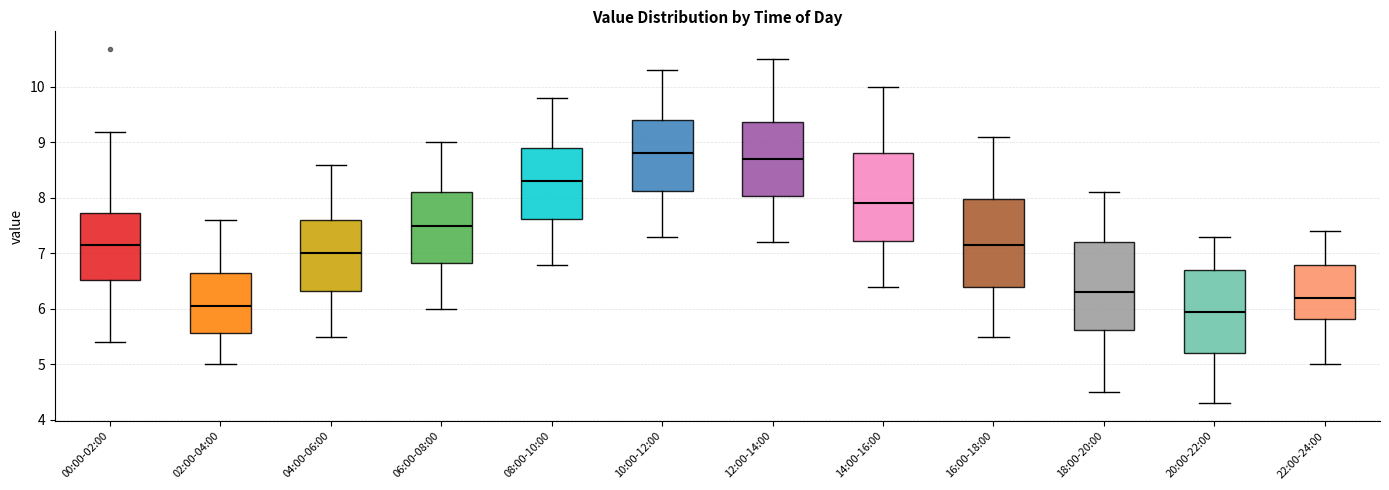

Reading left to right, transcribe this box plot: for each box, give where its median line is, the range the box spans, and where its two whiskers end, as read against the y-axis. The values are not printed on the chart, so give them approximately, as read against the axis.

00:00-02:00: median 7.2, box 6.5 to 7.7, whiskers 5.4 to 9.2
02:00-04:00: median 6.1, box 5.6 to 6.7, whiskers 5.0 to 7.6
04:00-06:00: median 7.0, box 6.3 to 7.6, whiskers 5.5 to 8.6
06:00-08:00: median 7.5, box 6.8 to 8.1, whiskers 6.0 to 9.0
08:00-10:00: median 8.3, box 7.6 to 8.9, whiskers 6.8 to 9.8
10:00-12:00: median 8.8, box 8.1 to 9.4, whiskers 7.3 to 10.3
12:00-14:00: median 8.7, box 8.0 to 9.4, whiskers 7.2 to 10.5
14:00-16:00: median 7.9, box 7.2 to 8.8, whiskers 6.4 to 10.0
16:00-18:00: median 7.2, box 6.4 to 8.0, whiskers 5.5 to 9.1
18:00-20:00: median 6.3, box 5.6 to 7.2, whiskers 4.5 to 8.1
20:00-22:00: median 6.0, box 5.2 to 6.7, whiskers 4.3 to 7.3
22:00-24:00: median 6.2, box 5.8 to 6.8, whiskers 5.0 to 7.4